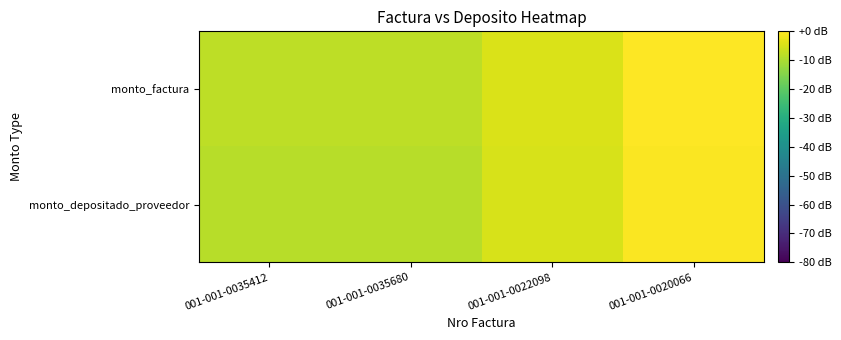

List the series in order of their peak value, lowest first.

monto_depositado_proveedor, monto_factura